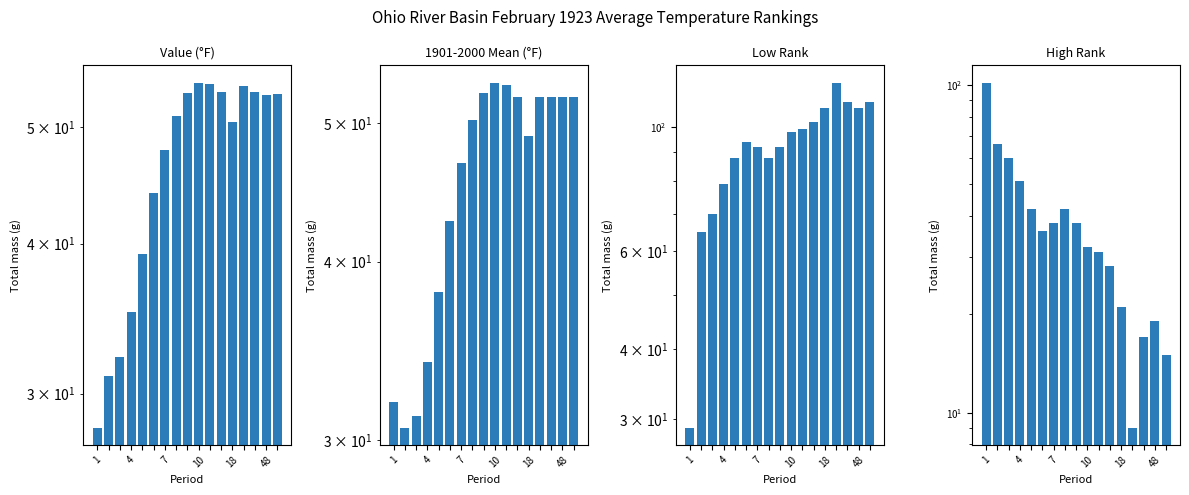

Which series has the largest total across all categories?

Low Rank